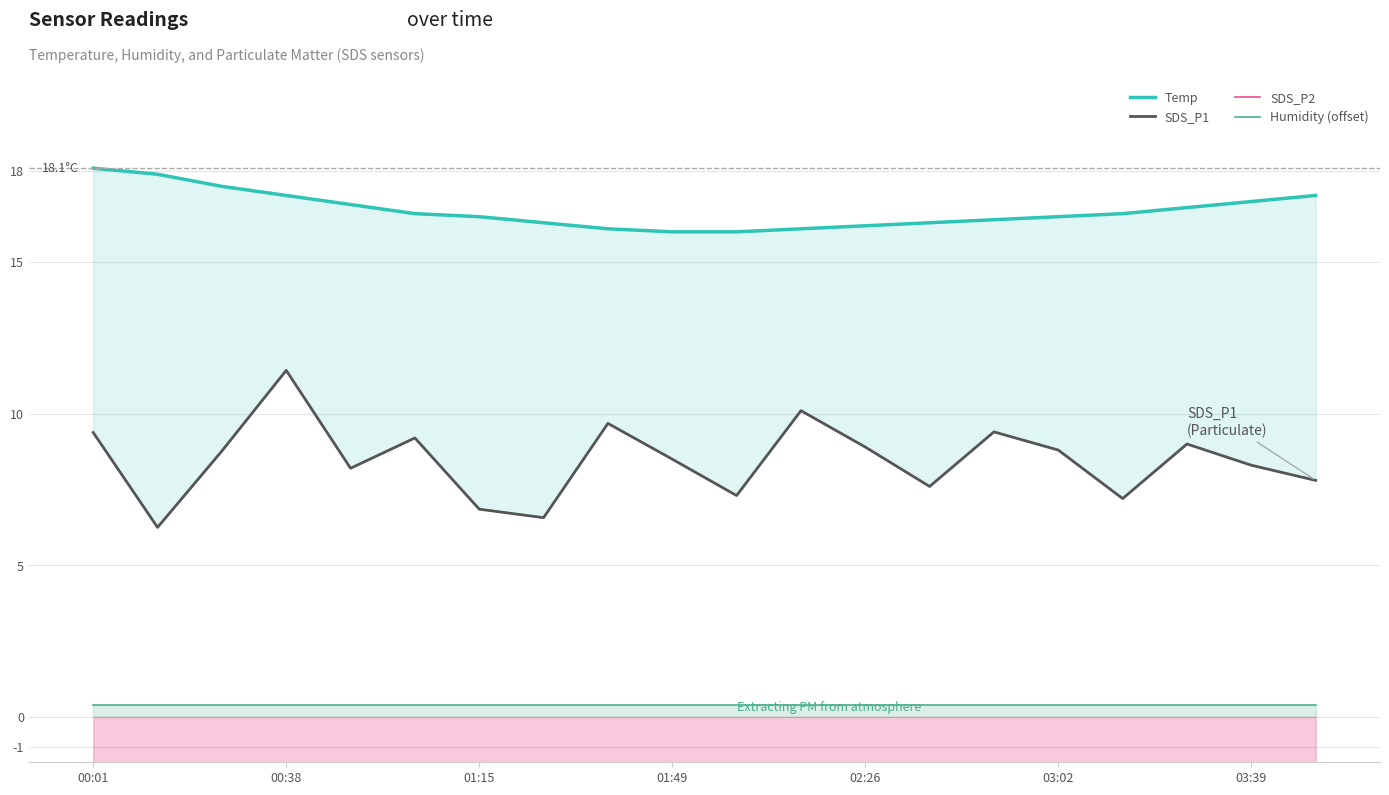

Which category has the highest value in the Humidity (offset) series?

00:01